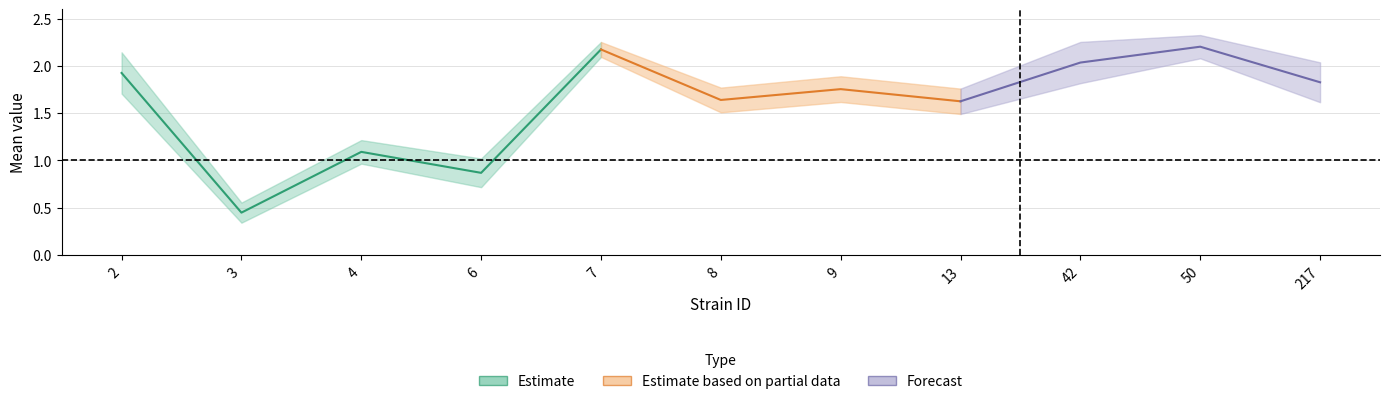

How many data points in mean are less than 1?

2